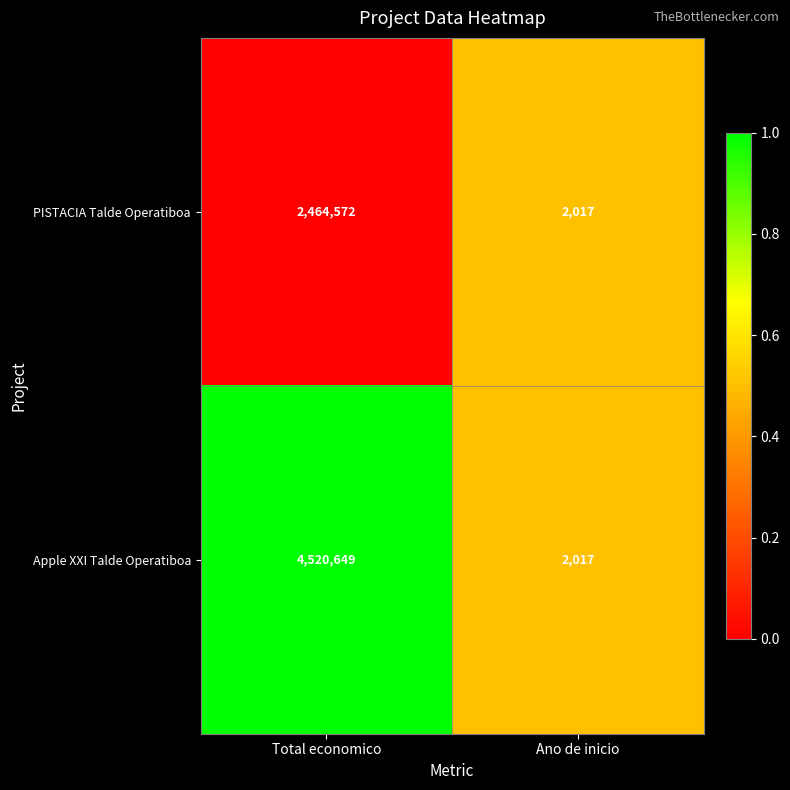

What is the approximate value of Apple XXI Talde Operatiboa at Ano de inicio, to the nearest 100?

2000